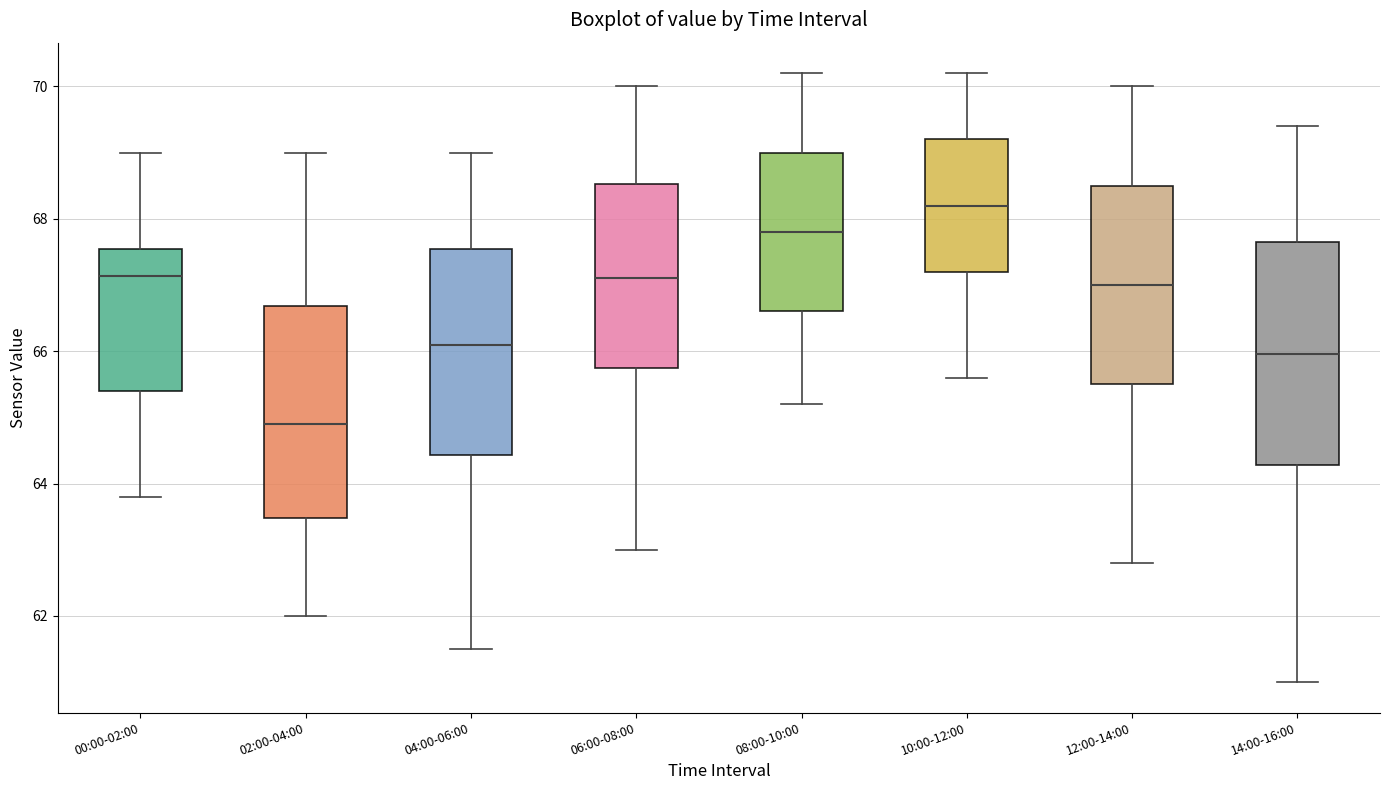

Reading left to right, read every box against the y-axis: the position of its median line, the range the box covers, and the ends of its whiskers. The values are not printed on the chart, so give them approximately, as read against the axis.

00:00-02:00: median 67.2, box 65.4 to 67.6, whiskers 63.8 to 69.0
02:00-04:00: median 65.0, box 63.4 to 66.6, whiskers 62.0 to 69.0
04:00-06:00: median 66.2, box 64.4 to 67.6, whiskers 61.6 to 69.0
06:00-08:00: median 67.2, box 65.8 to 68.6, whiskers 63.0 to 70.0
08:00-10:00: median 67.8, box 66.6 to 69.0, whiskers 65.2 to 70.2
10:00-12:00: median 68.2, box 67.2 to 69.2, whiskers 65.6 to 70.2
12:00-14:00: median 67.0, box 65.6 to 68.6, whiskers 62.8 to 70.0
14:00-16:00: median 66.0, box 64.2 to 67.6, whiskers 61.0 to 69.4